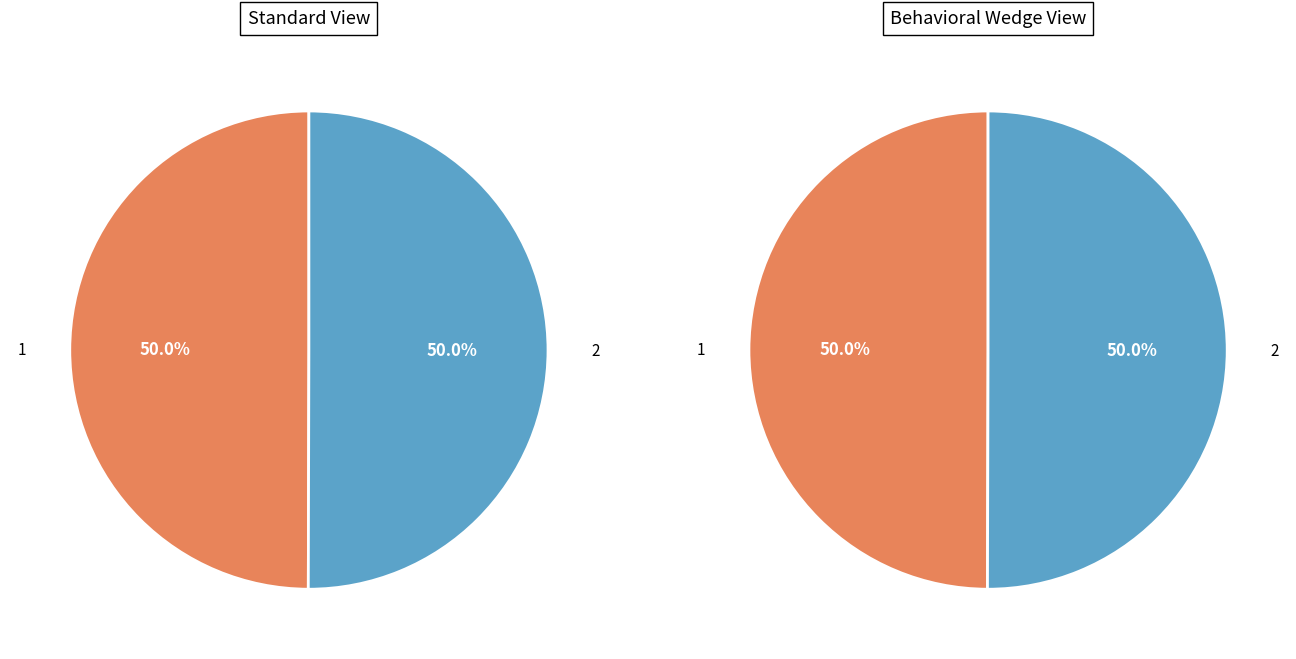

Rank the categories by value from highest to lowest.

2, 1